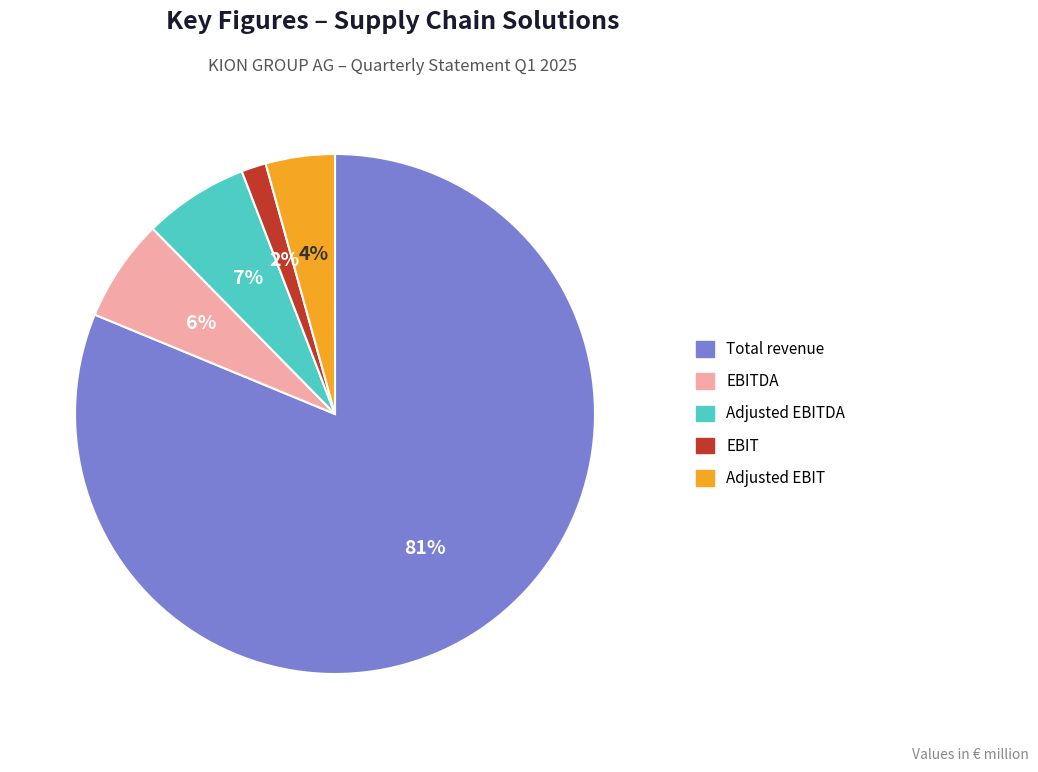

To the nearest percent, what is the average slice percentage?

20%